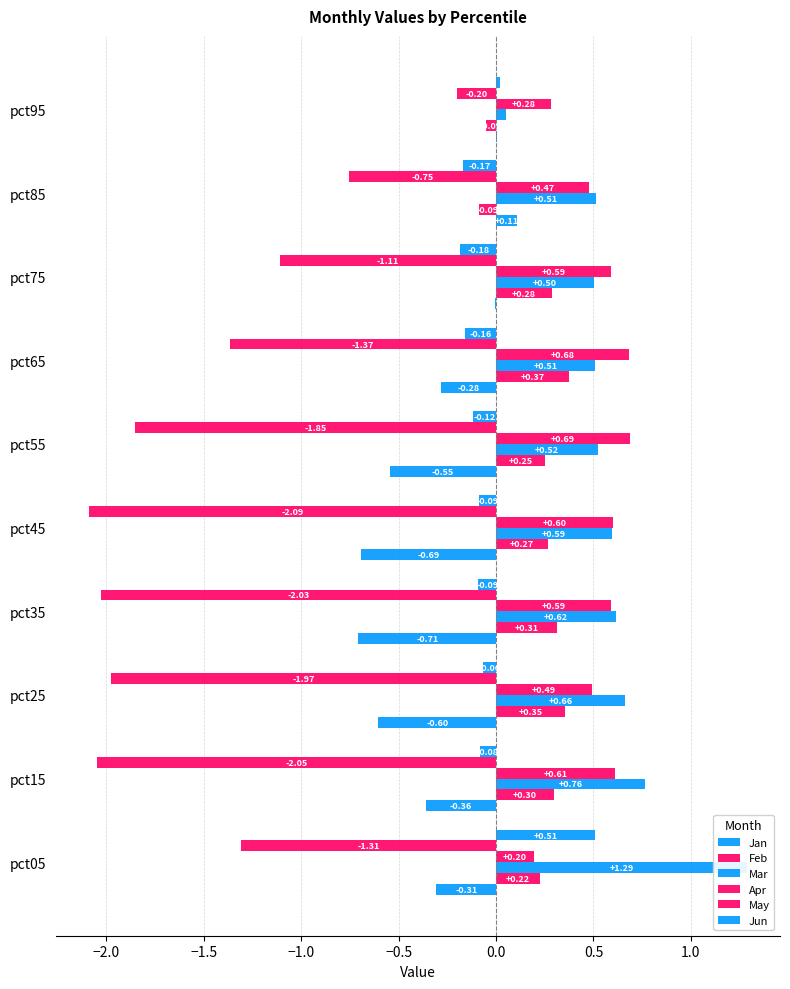

How many groups of bars are there?

10